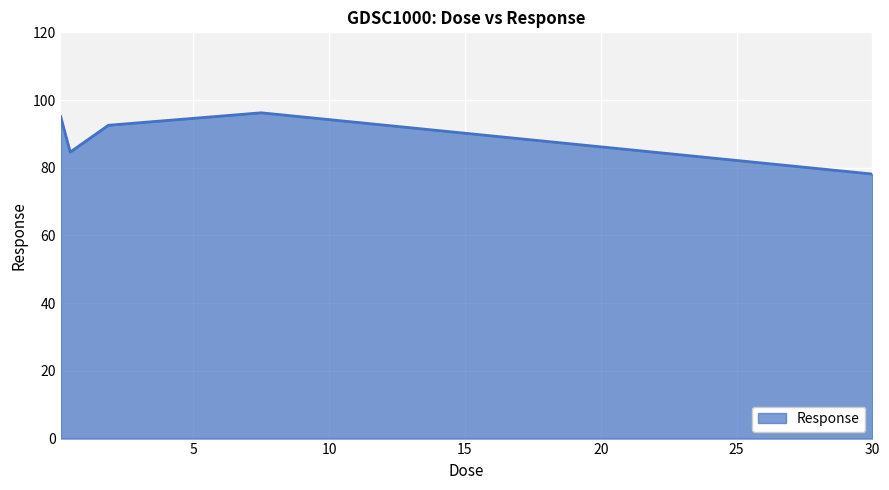

What is the smallest value displayed?

78.1